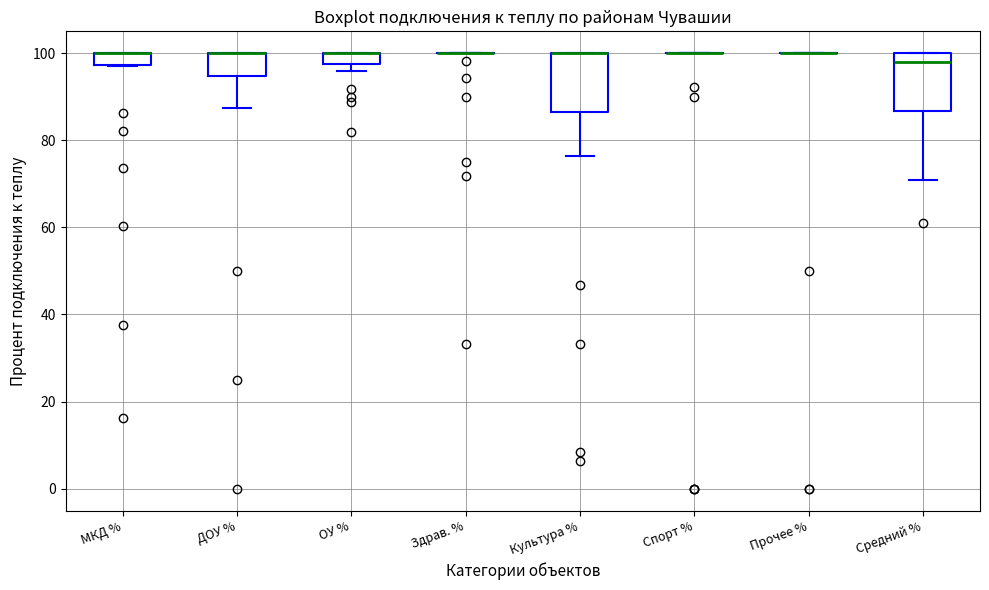

Where does the lower whisker of the box for Средний % end on the y-axis? The values are not printed on the chart, so give them approximately, as read against the axis.

70